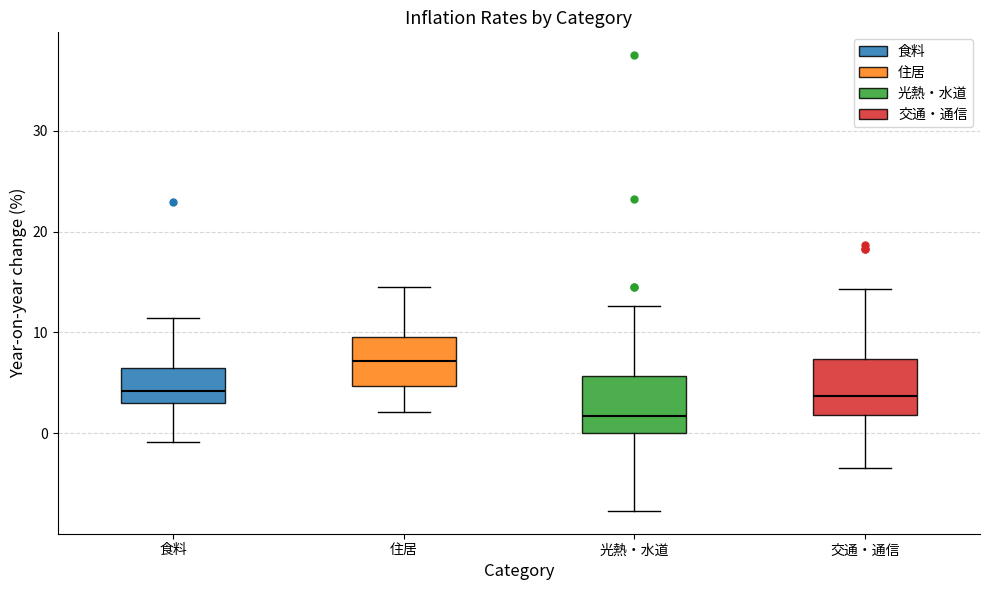

Reading left to right, transcribe this box plot: for each box, give where its median line is, the range the box spans, and where its two whiskers end, as read against the y-axis. The values are not printed on the chart, so give them approximately, as read against the axis.

食料: median 4, box 3 to 7, whiskers -1 to 11
住居: median 7, box 5 to 10, whiskers 2 to 15
光熱・水道: median 2, box 0 to 6, whiskers -8 to 13
交通・通信: median 4, box 2 to 7, whiskers -3 to 14